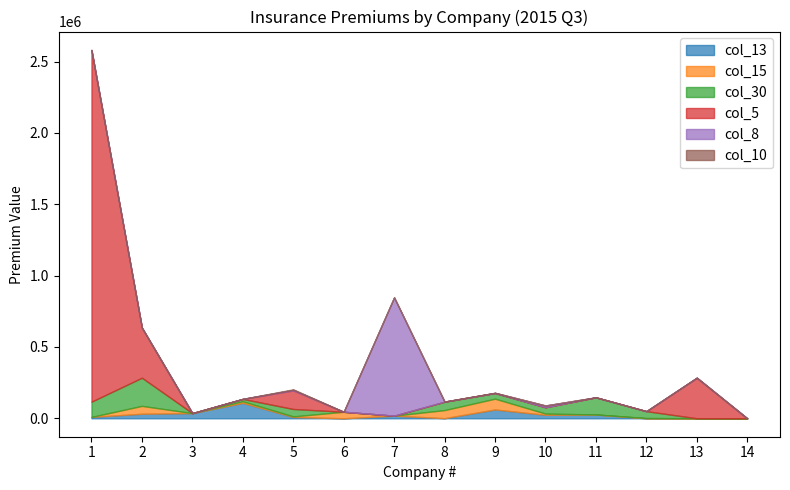

Where is the first local maximum for col_10?

5